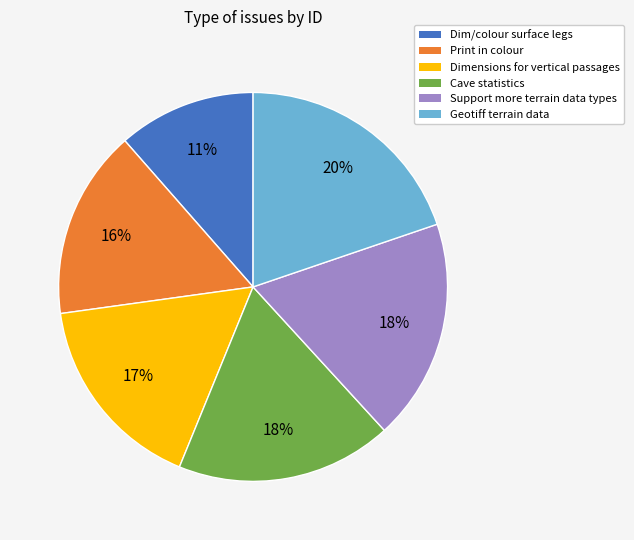

How many segments does this pie chart have?

6